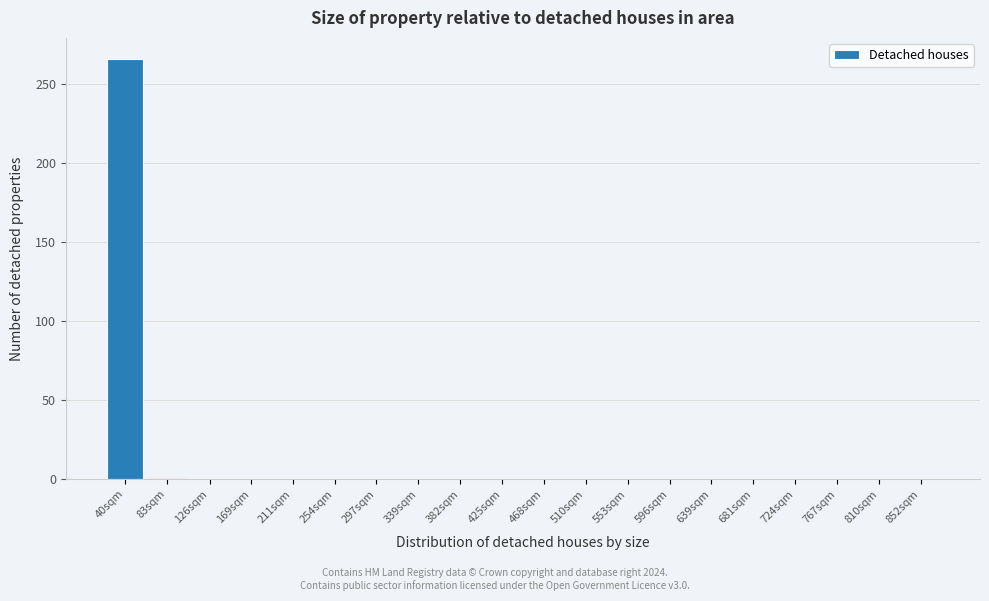

Reading right to left, extract all data points from this chart.

852sqm=0	810sqm=0	767sqm=0	724sqm=0	681sqm=0	639sqm=0	596sqm=0	553sqm=0	510sqm=0	468sqm=0	425sqm=0	382sqm=0	339sqm=0	297sqm=0	254sqm=0	211sqm=0	169sqm=0	126sqm=0	83sqm=0	40sqm=266